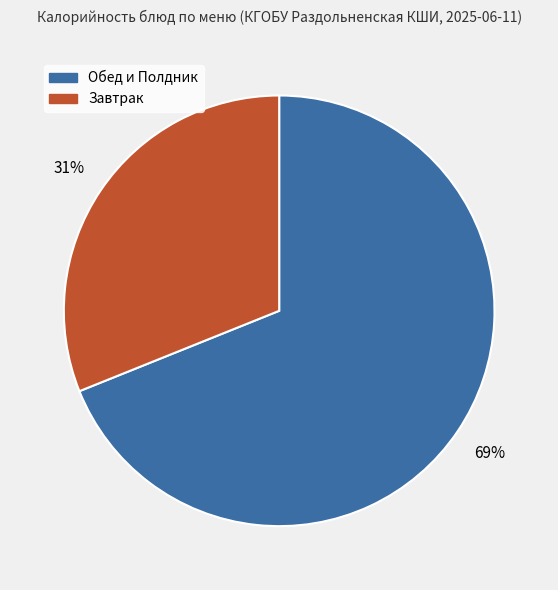

Which category has the biggest portion of the pie?

Обед и Полдник